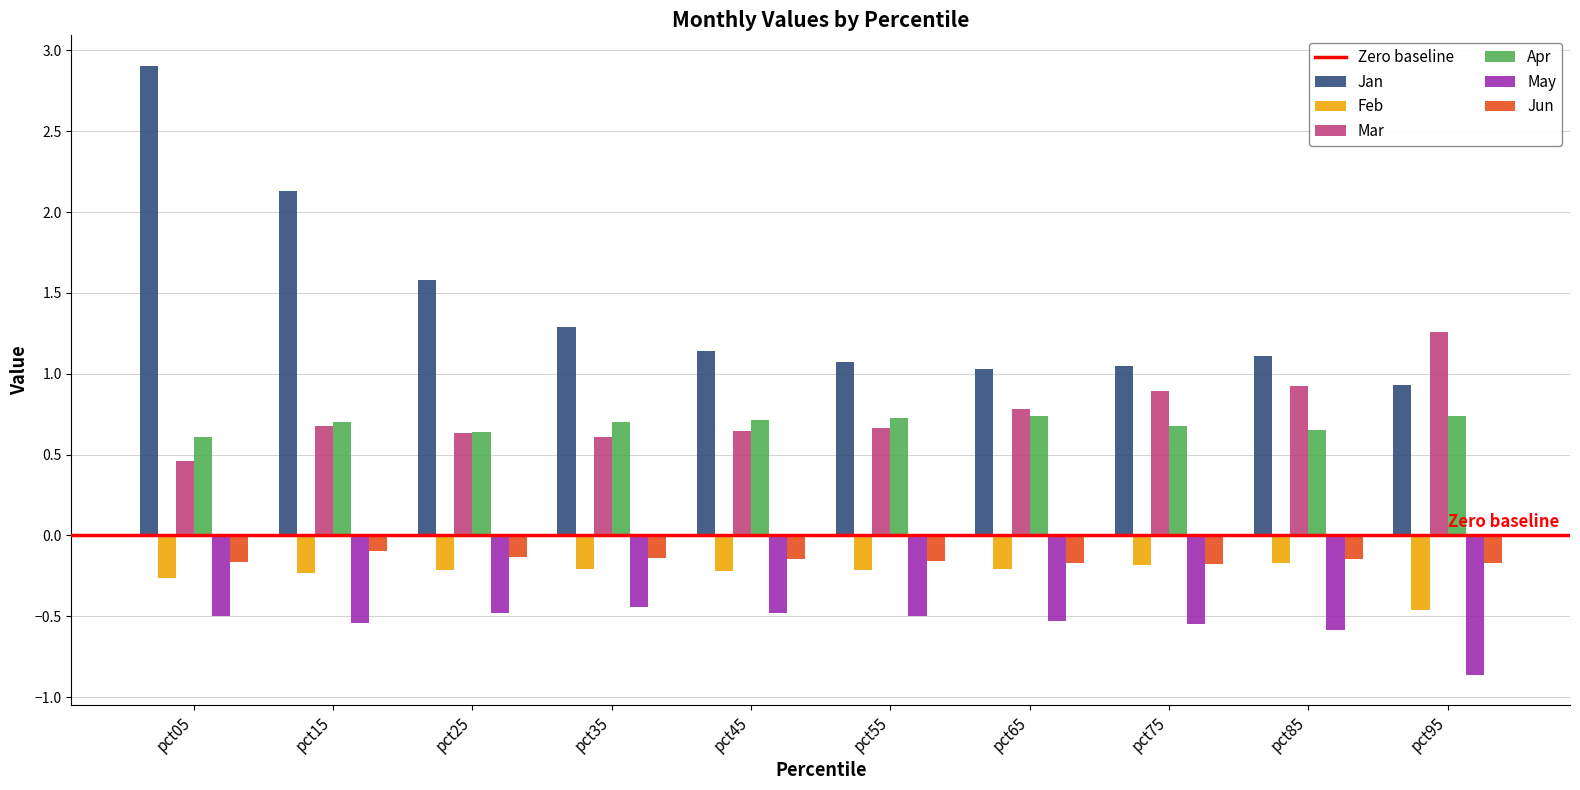

Is the value of Feb at pct35 greater than the value of Jun at pct15?

No